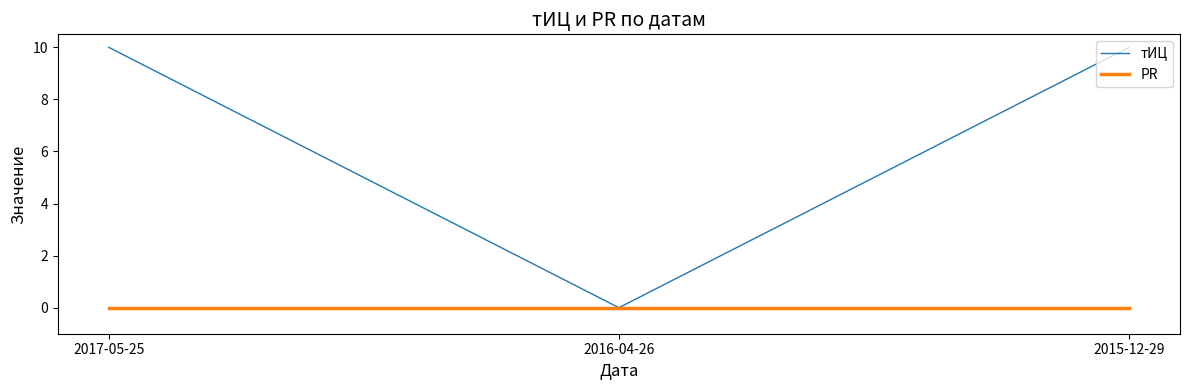

Between 2017-05-25 and 2016-04-26, which series saw the biggest shift?

тИЦ